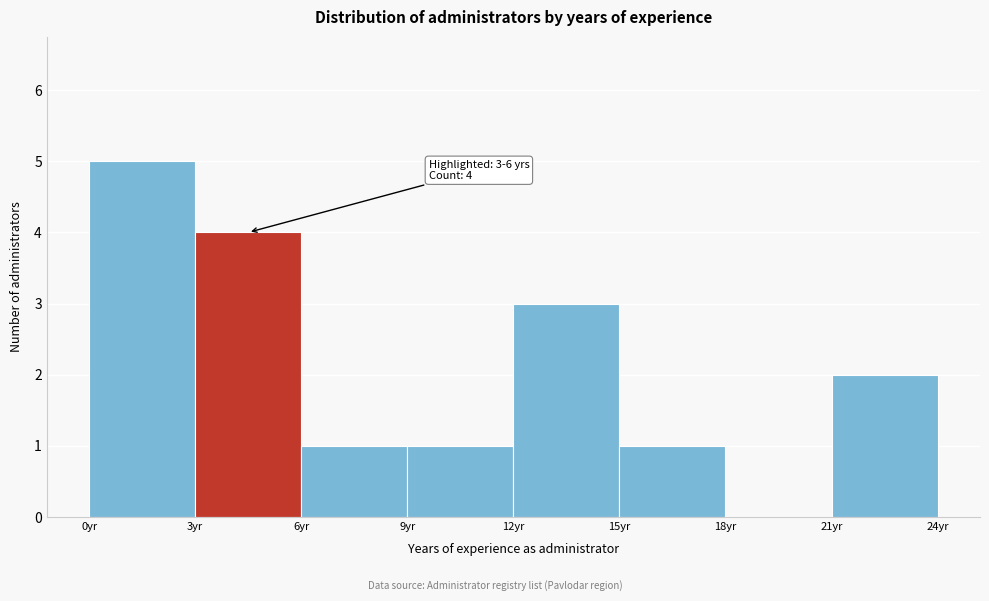

Over which range of the x-axis is the bar tallest?

0 to 3